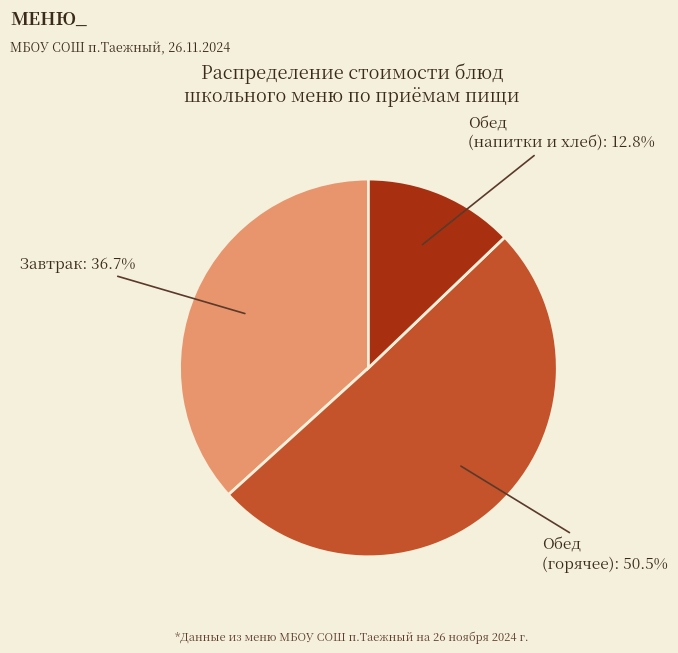

To the nearest percent, what is the difference between the largest and smallest slice percentages?

38%